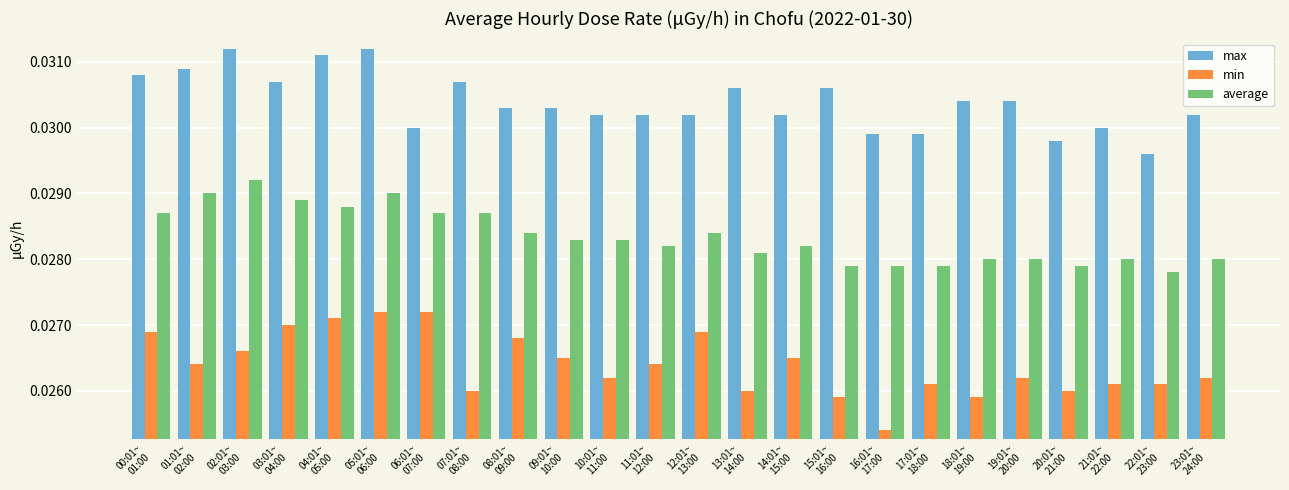

What are all the series names shown in the legend?

max, min, average